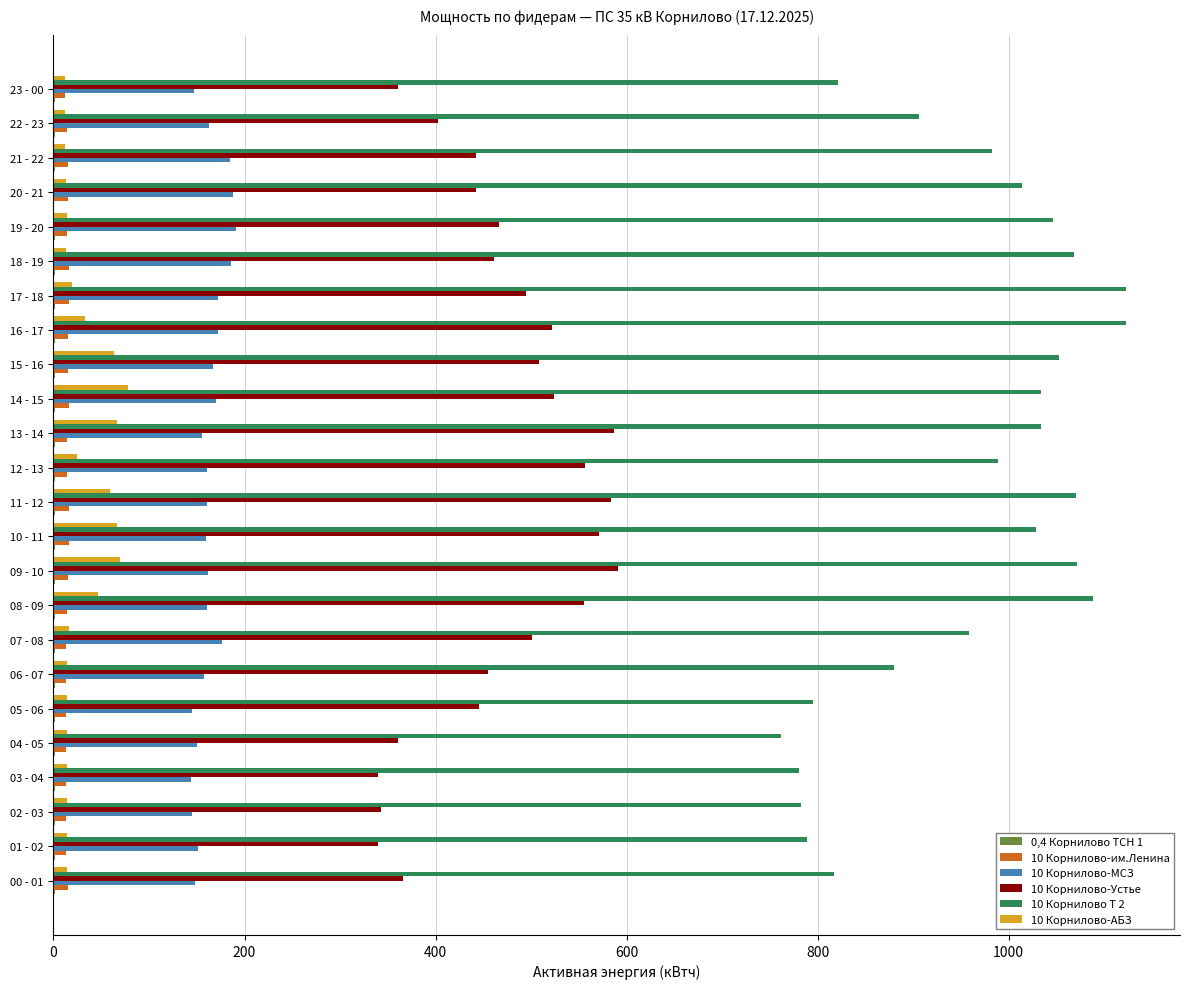

What is the sum of all 10 Корнилово-МСЗ values?

3916.4